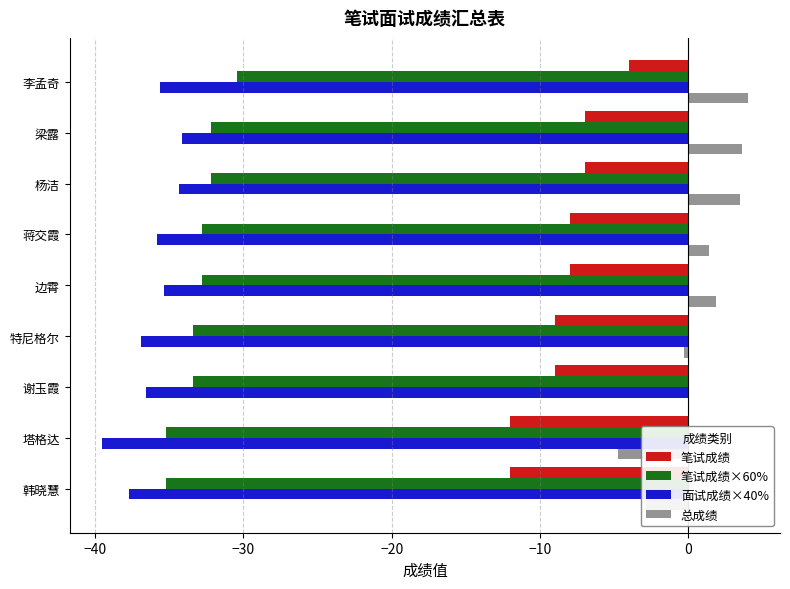

Is the value of 笔试成绩×60% at 谢玉霞 greater than the value of 面试成绩×40% at 特尼格尔?

Yes